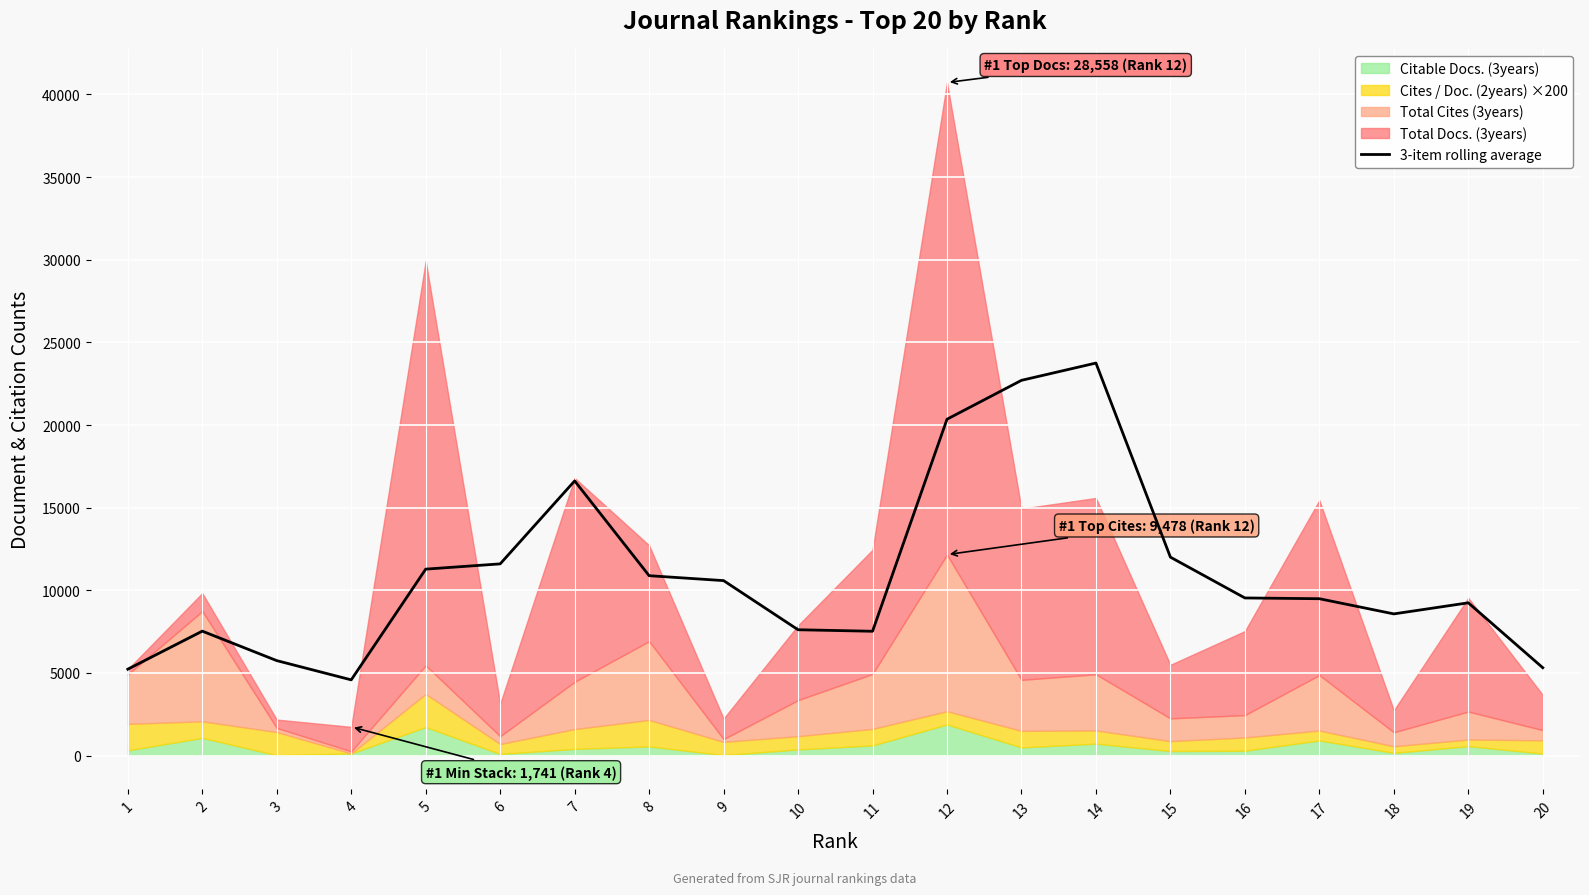

What is the value of the 2nd point from the left?

7532.0